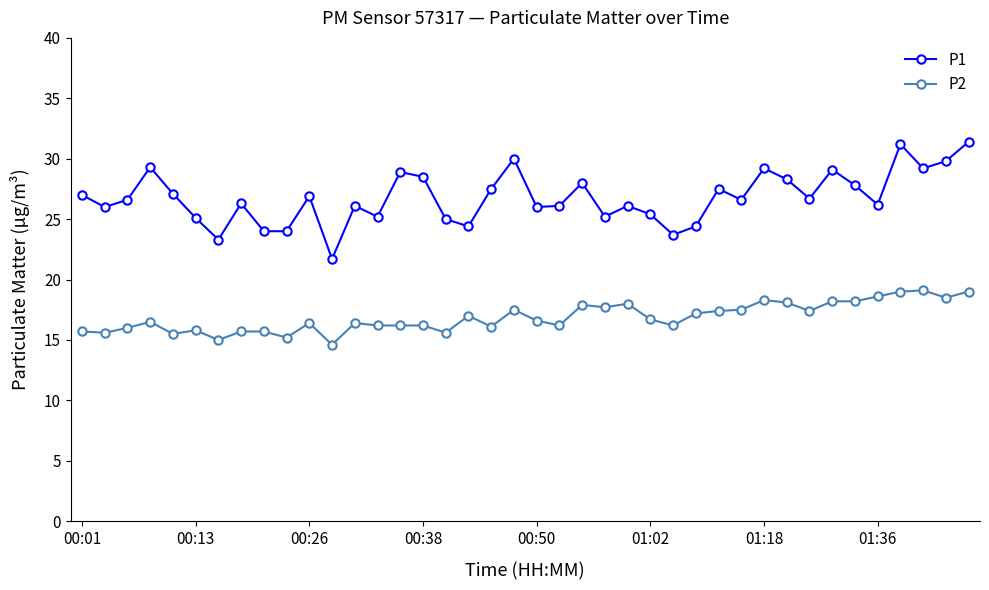

What is the maximum value shown in the chart?

31.4